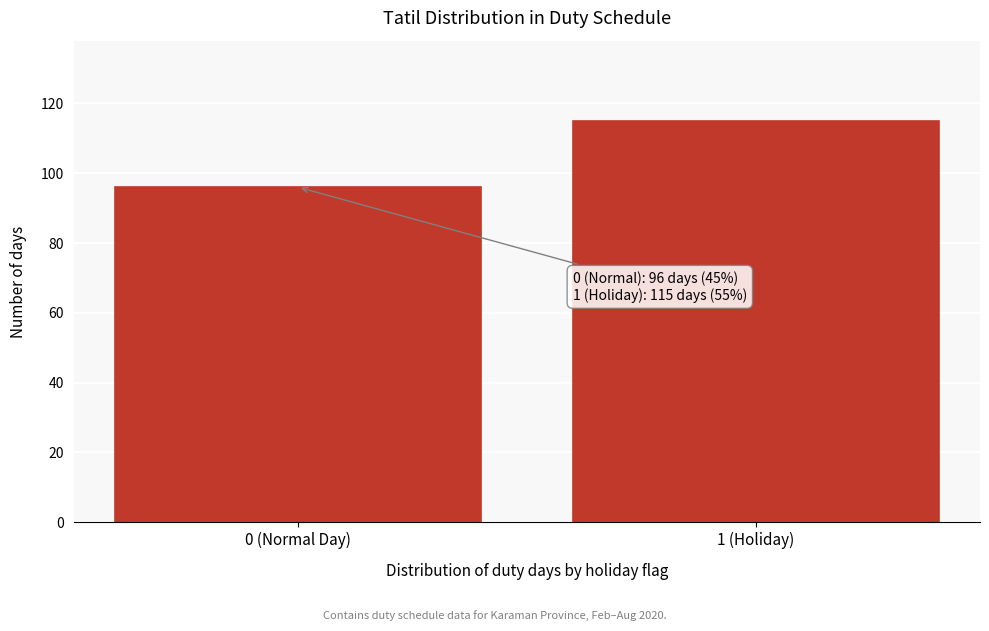

Reading left to right, transcribe all the data shown in this chart.

0 (Normal Day)=96	1 (Holiday)=115